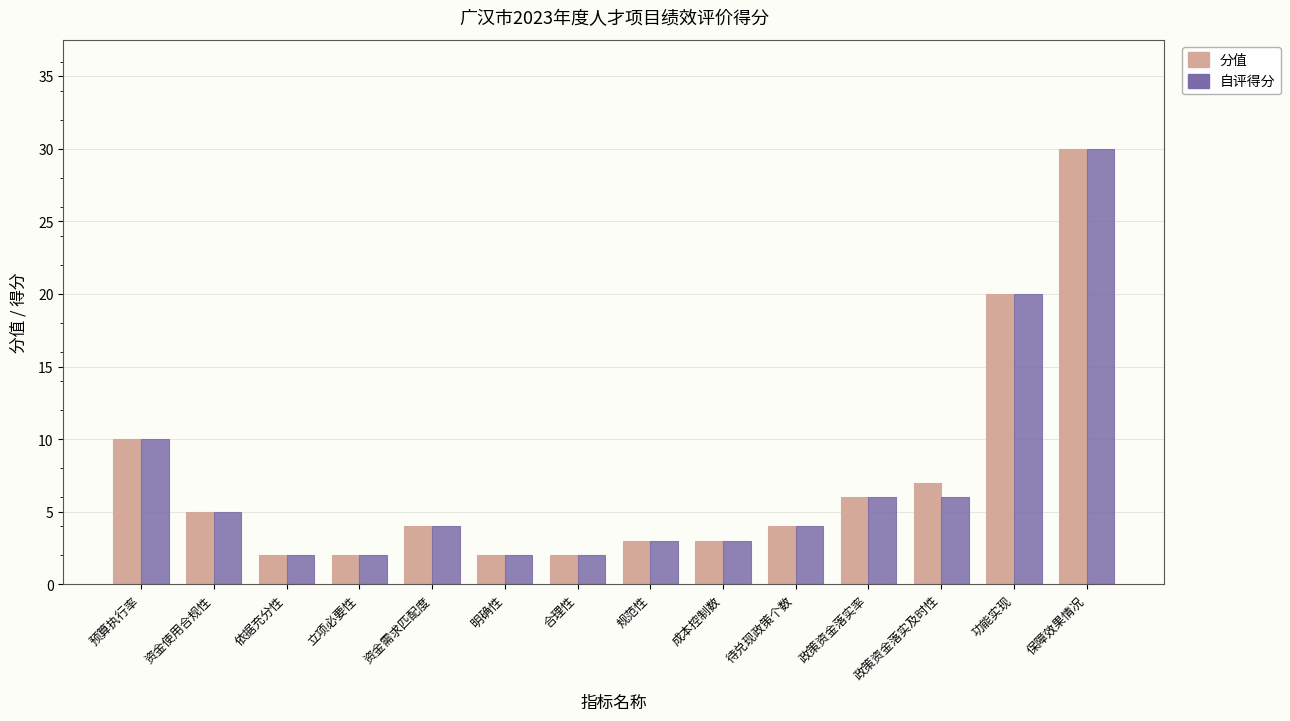

Reading left to right, list all the values displayed in this chart.

分值: 10	5	2	2	4	2	2	3	3	4	6	7	20	30
自评得分: 10	5	2	2	4	2	2	3	3	4	6	6	20	30